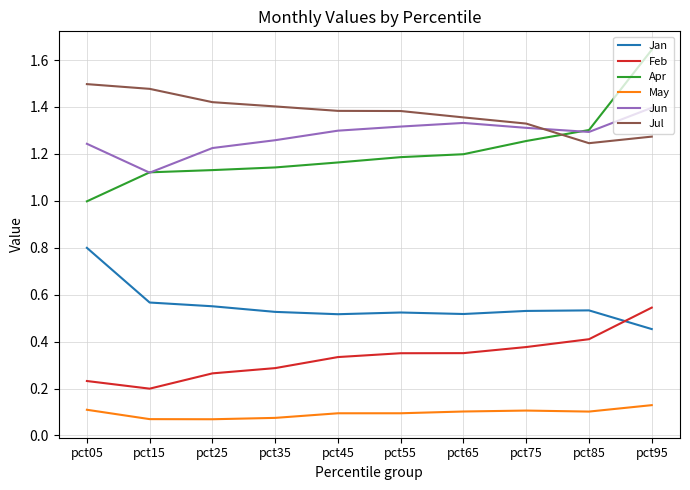

Rank the series at pct35 from lowest to highest value.

May, Feb, Jan, Apr, Jun, Jul